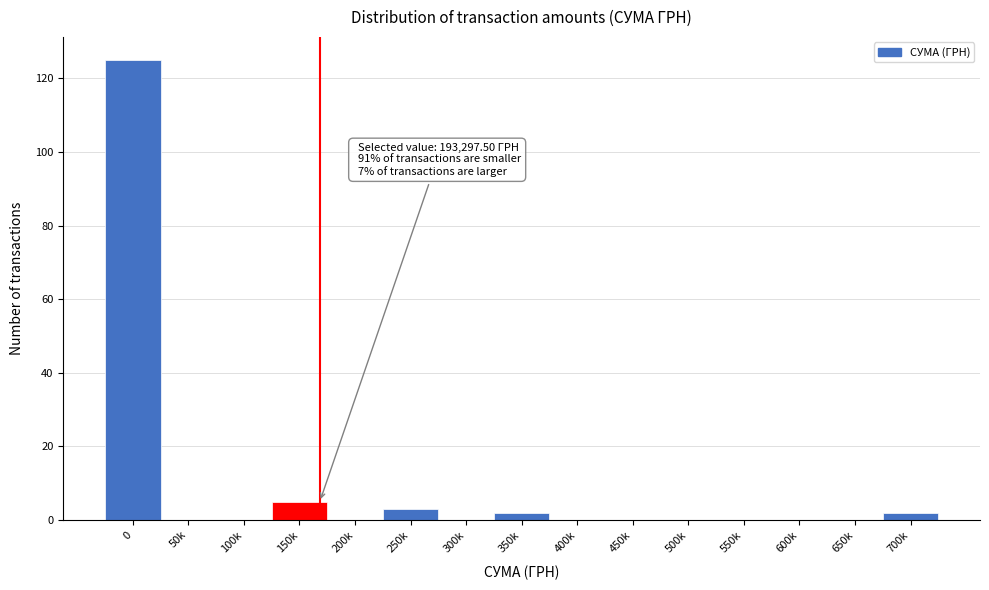

Reading left to right, what are all the values shown in this chart?

0=125	50k=0	100k=0	150k=5	200k=0	250k=3	300k=0	350k=2	400k=0	450k=0	500k=0	550k=0	600k=0	650k=0	700k=2